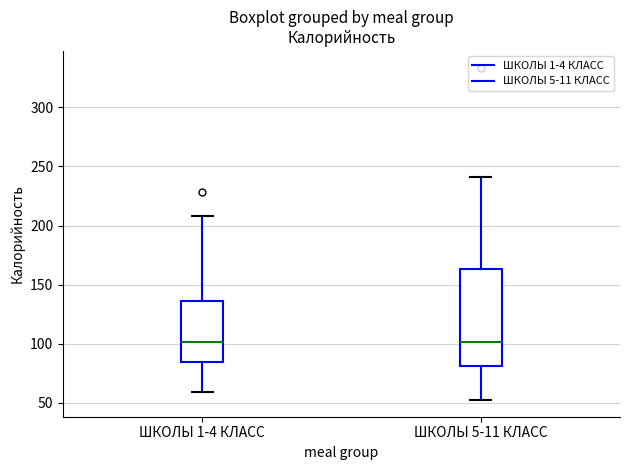

Reading left to right, read every box against the y-axis: the position of its median line, the range the box covers, and the ends of its whiskers. The values are not printed on the chart, so give them approximately, as read against the axis.

ШКОЛЫ 1-4 КЛАСС: median 100, box 85 to 135, whiskers 60 to 210
ШКОЛЫ 5-11 КЛАСС: median 100, box 80 to 165, whiskers 50 to 240